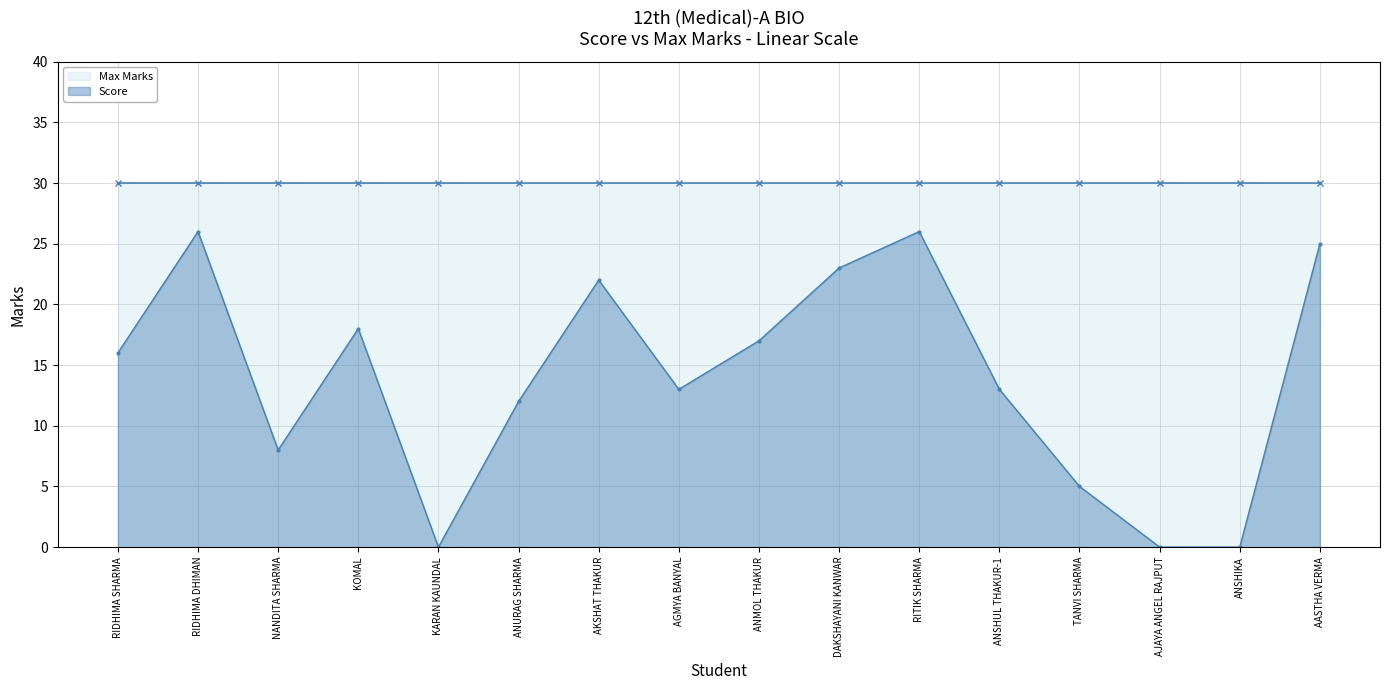

What is the value of the Score point at the 9th from the left?

17